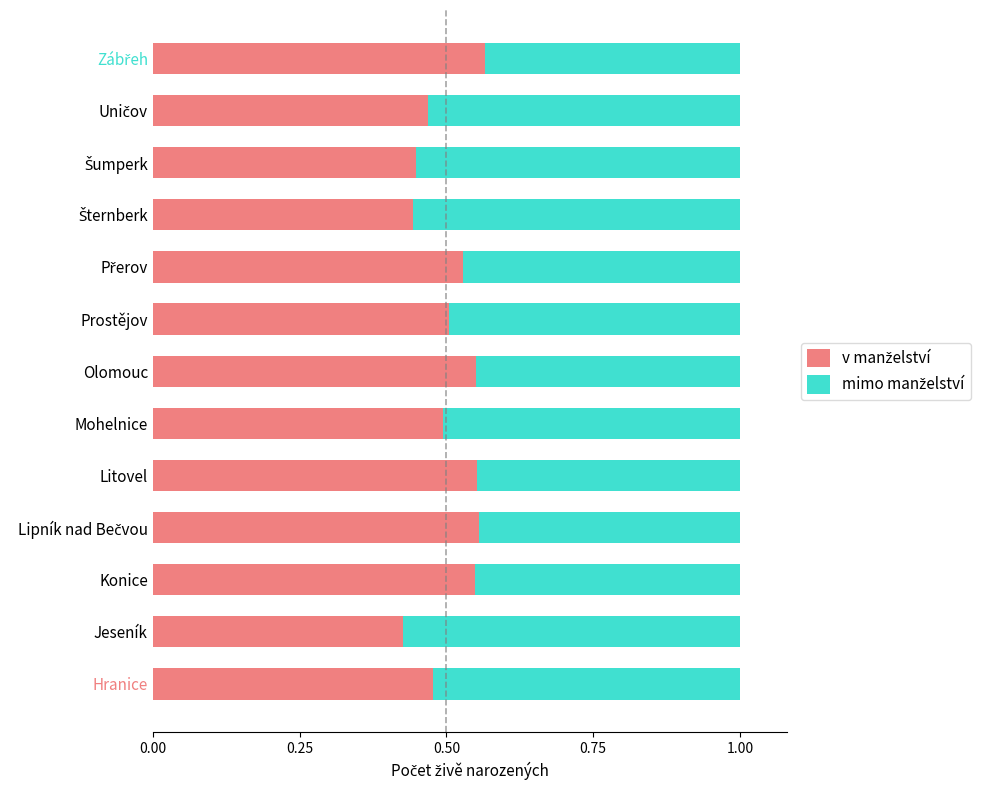

What is the total value across all series at Hranice?

1.0